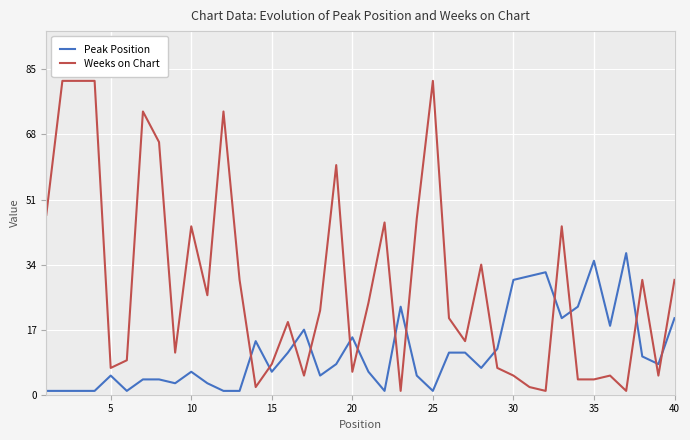

How many interior local valleys does the Peak Position series have?

10